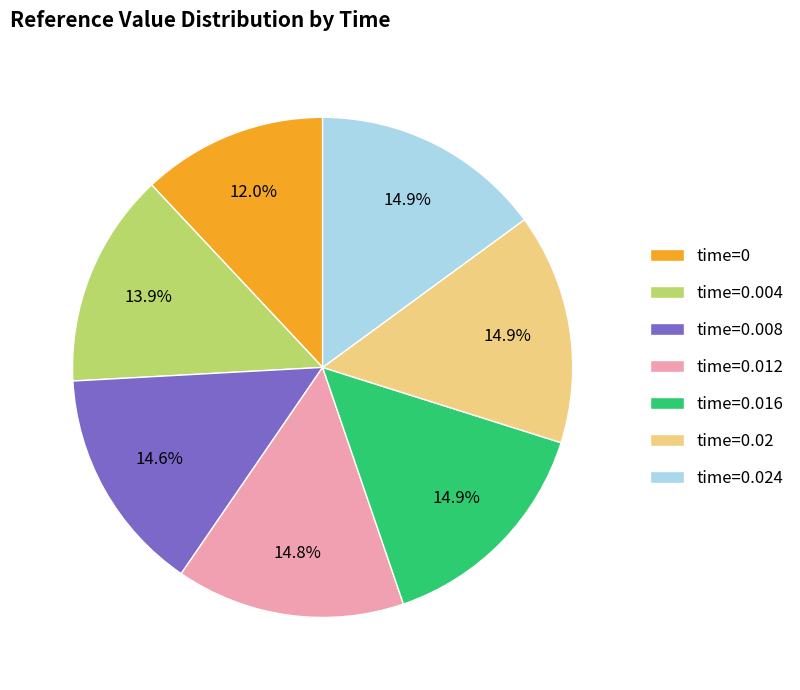

To the nearest percent, what is the difference between the largest and smallest slice percentages?

3%